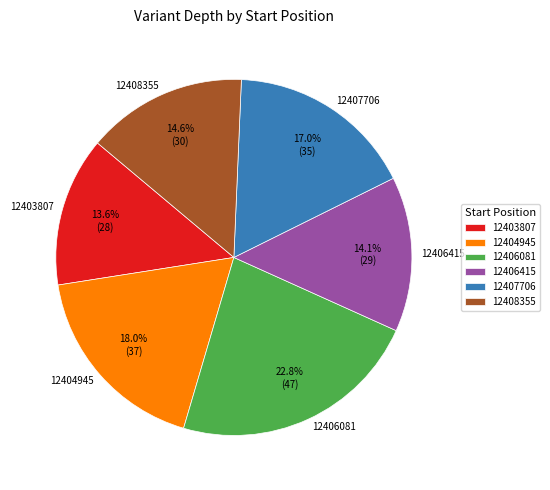

Is it true that 12408355 is 15% of the pie?

True